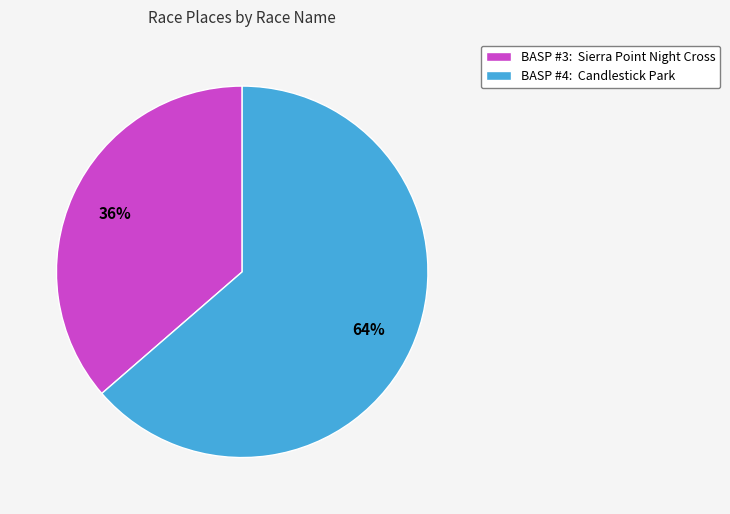

Which category accounts for the majority?

BASP #4: Candlestick Park